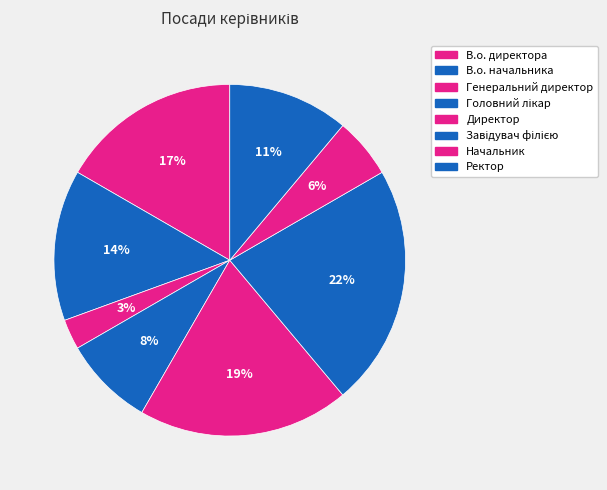

Count the number of slices in the pie.

8